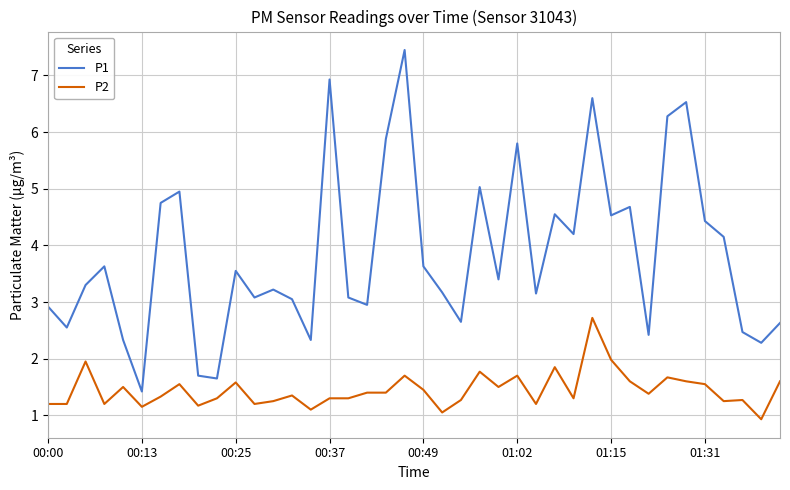

How many categories are shown in the chart?

40